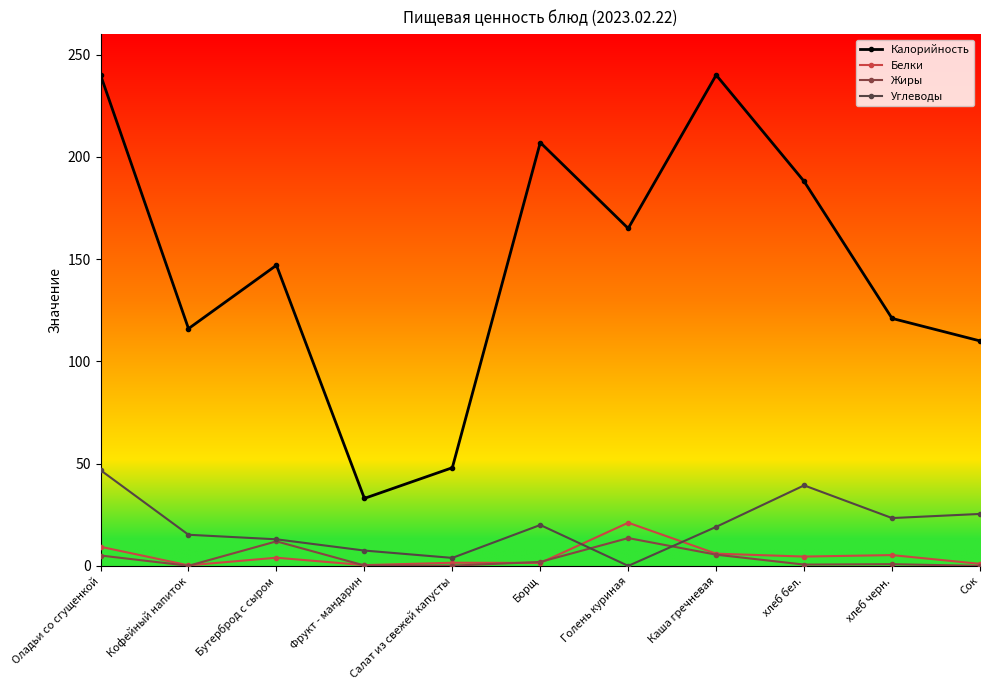

True or false: Калорийность and Жиры intersect in this chart.

False